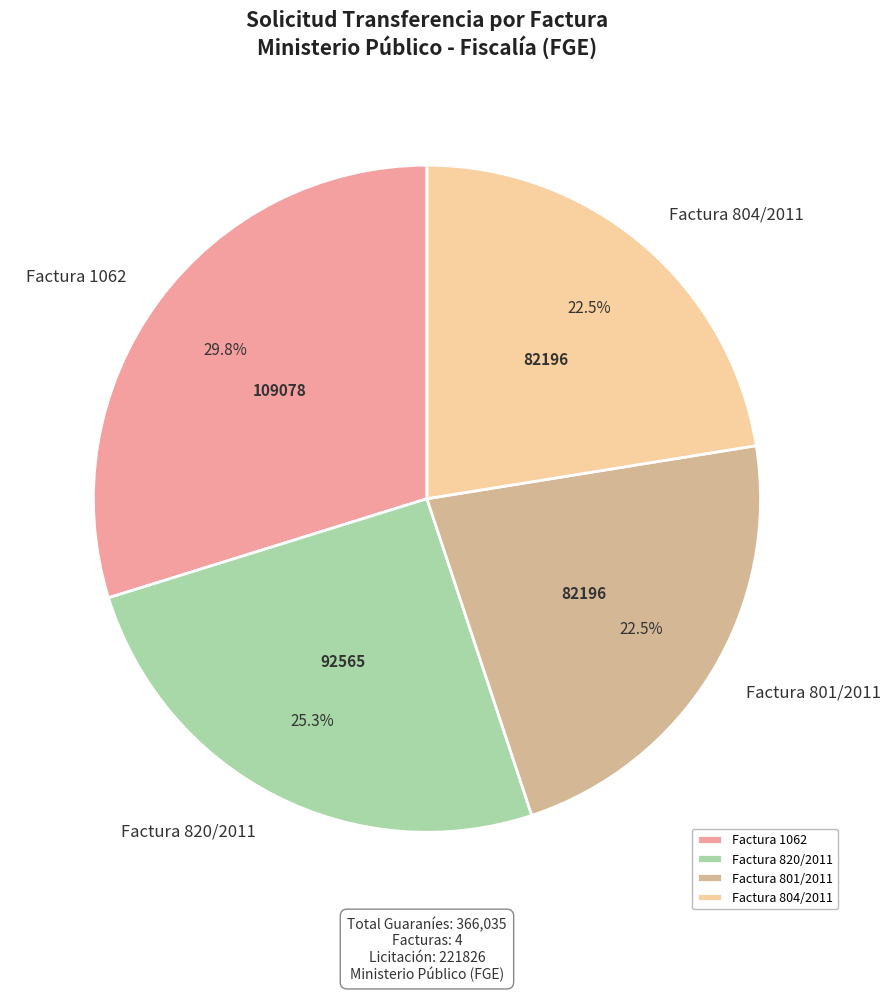

Which category has the biggest portion of the pie?

Factura 1062